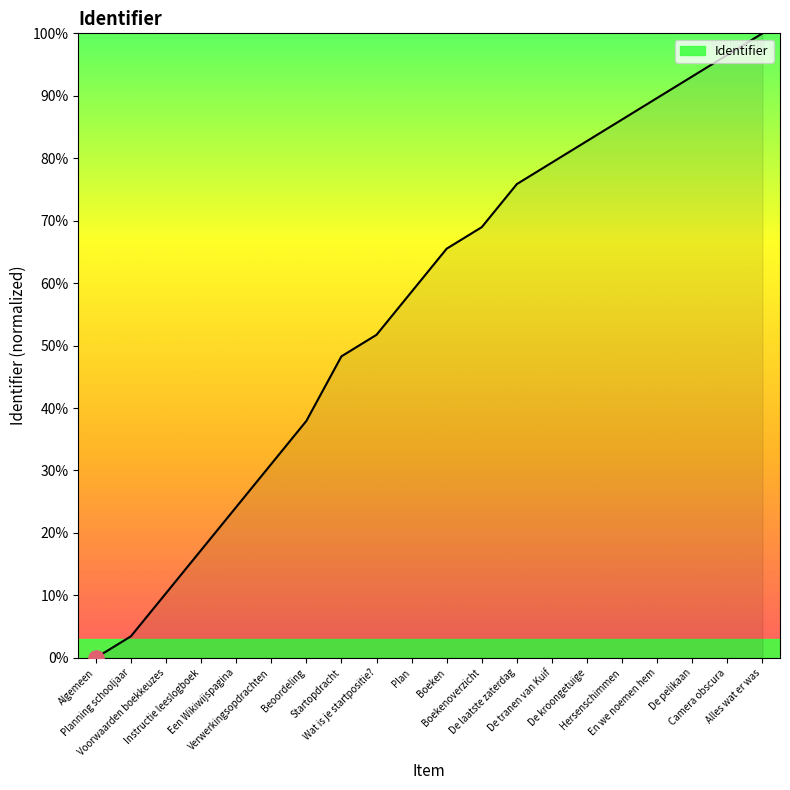

What is the change in value from Instructie leeslogboek to Alles wat er was?

+82.8